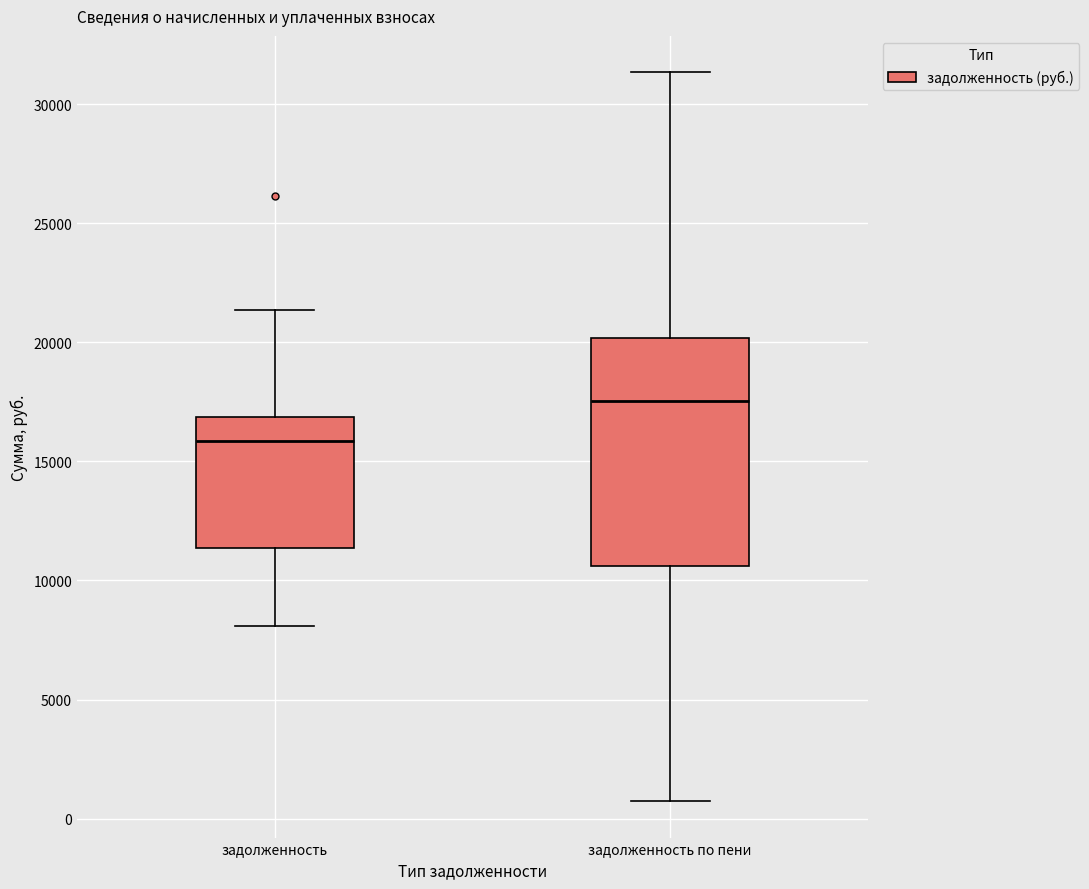

Where is the lower edge of the box for задолженность по пени on the y-axis? The values are not printed on the chart, so give them approximately, as read against the axis.

10500